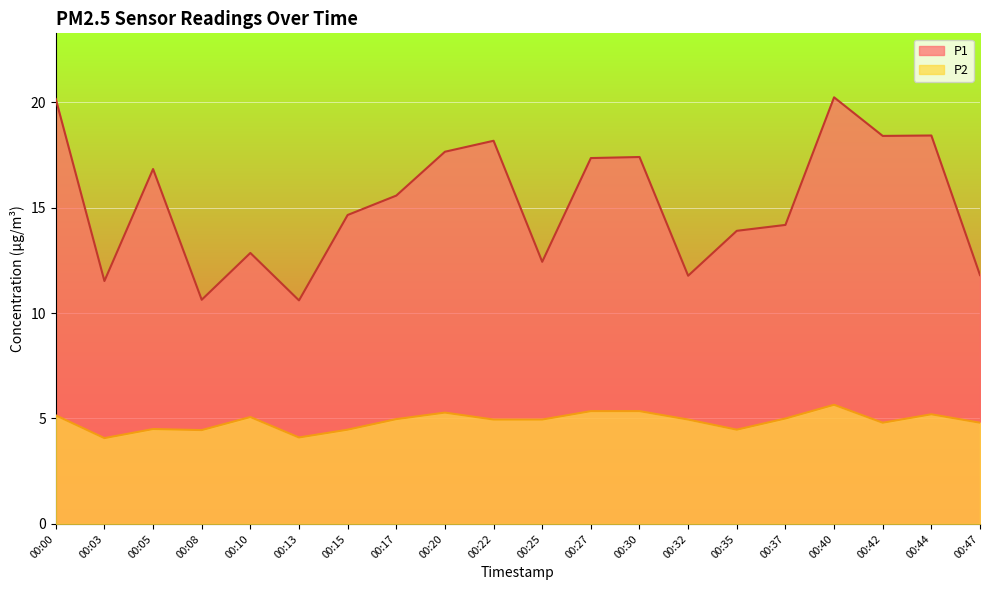

How many interior local valleys does the P1 series have?

6